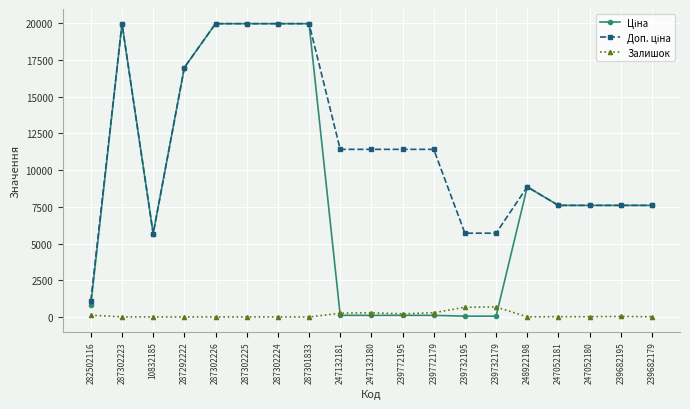

Is it true that Залишок equals 16.0 at 239682179?

True